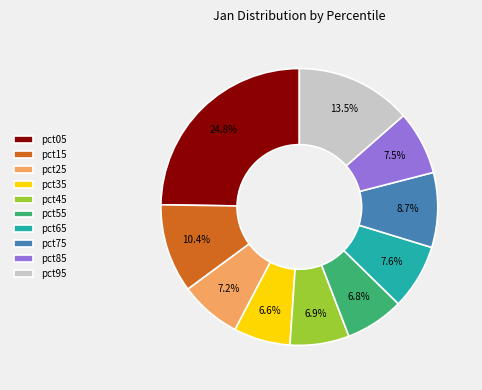

To the nearest percent, what portion does pct75 represent?

9%